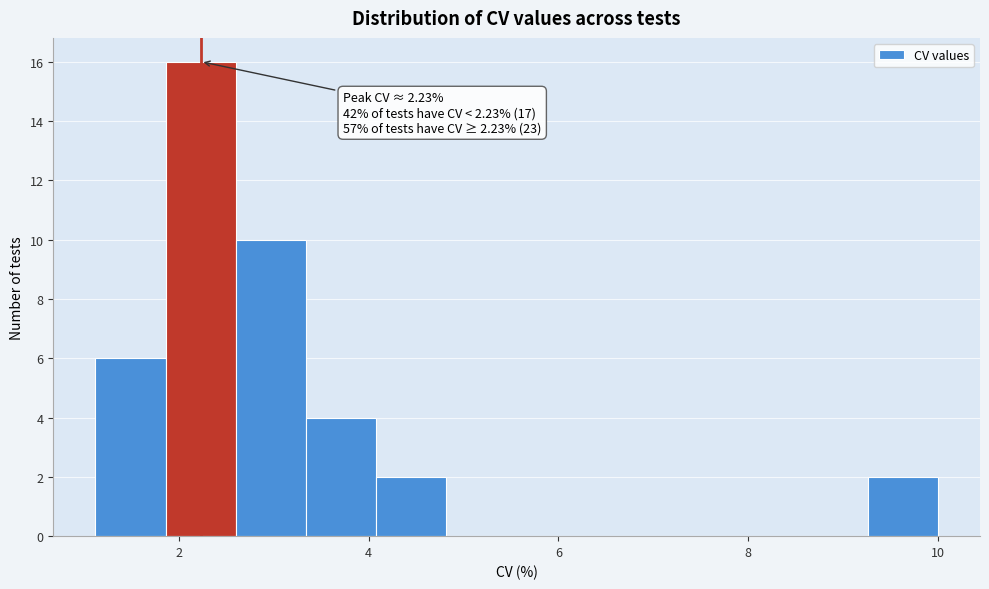

Read against the x-axis, roughly where is the centre of the tallest bar?

2.2